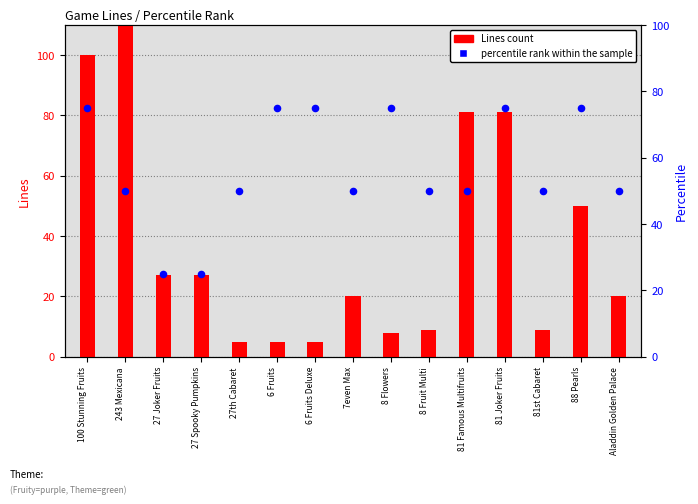

Which series contains the lowest Y value?

Lines count